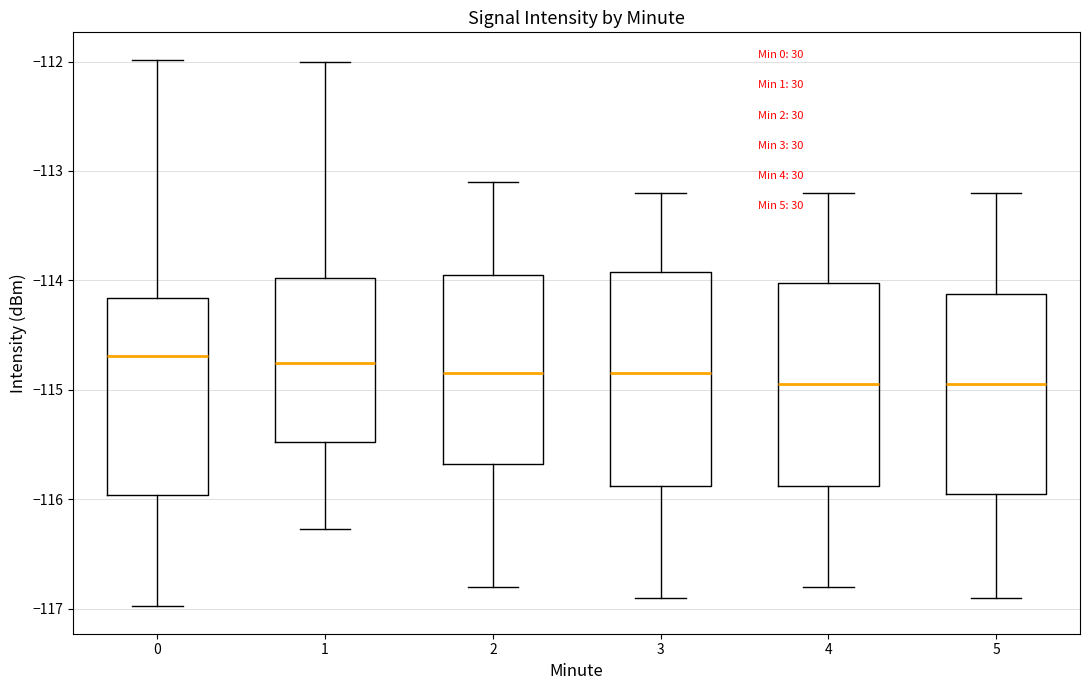

Reading left to right, transcribe this box plot: for each box, give where its median line is, the range the box spans, and where its two whiskers end, as read against the y-axis. The values are not printed on the chart, so give them approximately, as read against the axis.

0: median -114.7, box -116.0 to -114.2, whiskers -117.0 to -112.0
1: median -114.7, box -115.5 to -114.0, whiskers -116.3 to -112.0
2: median -114.8, box -115.7 to -113.9, whiskers -116.8 to -113.1
3: median -114.8, box -115.9 to -113.9, whiskers -116.9 to -113.2
4: median -114.9, box -115.9 to -114.0, whiskers -116.8 to -113.2
5: median -114.9, box -115.9 to -114.1, whiskers -116.9 to -113.2